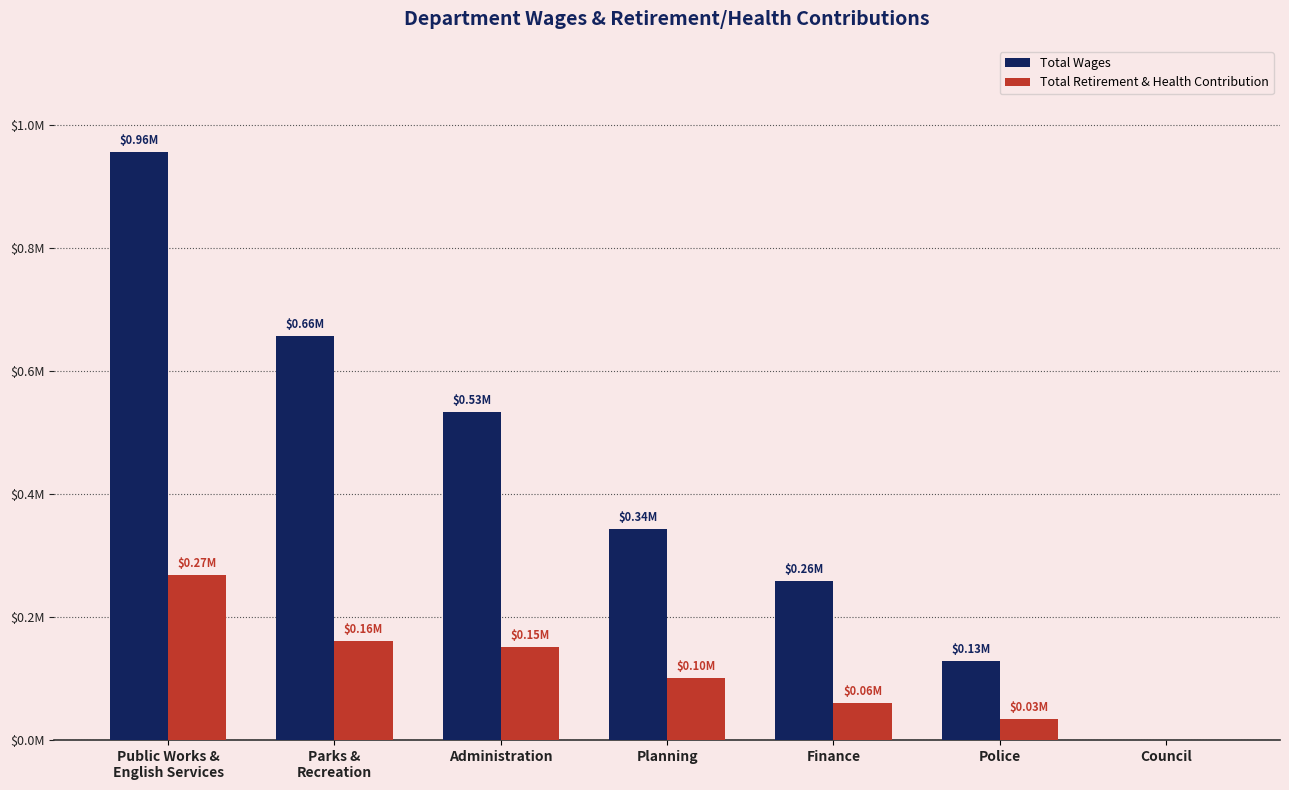

How many Total Wages values are between 129045 and 657365?

5